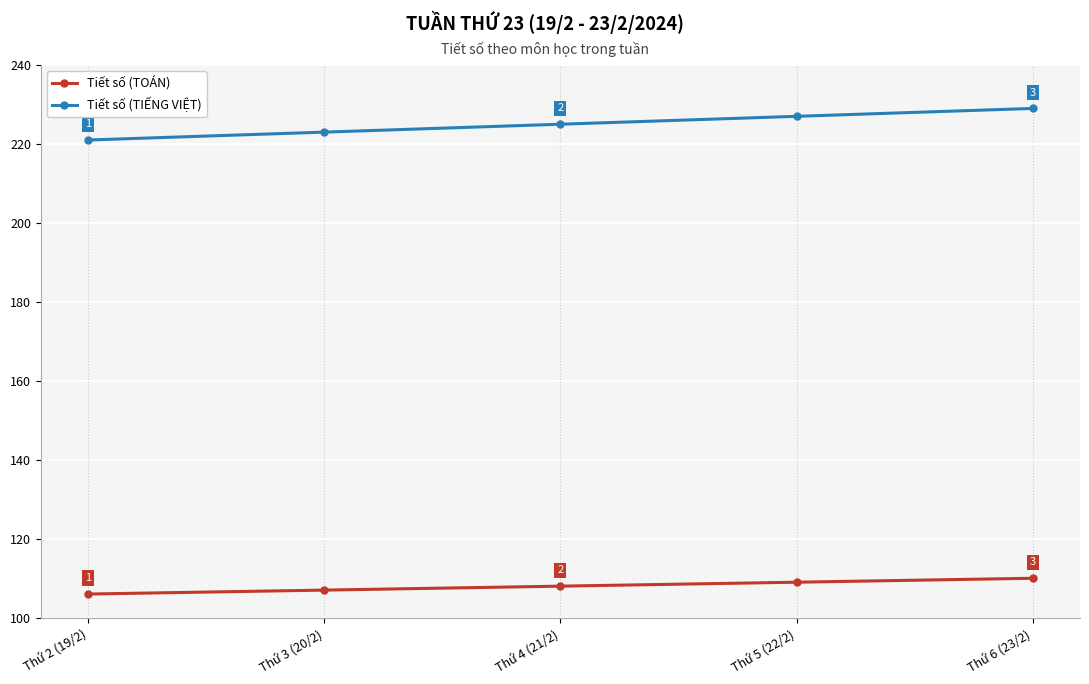

True or false: Tiết số (TOÁN) has a value of 107 at Thứ 3 (20/2).

True